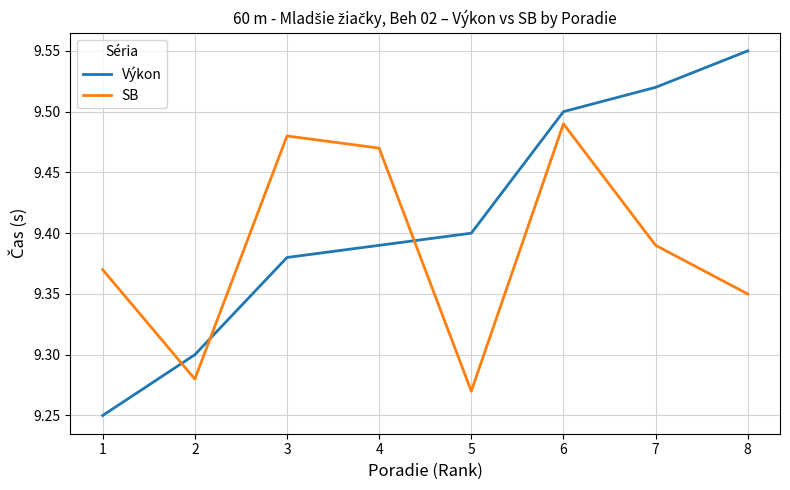

What are all the series names shown in the legend?

Výkon, SB